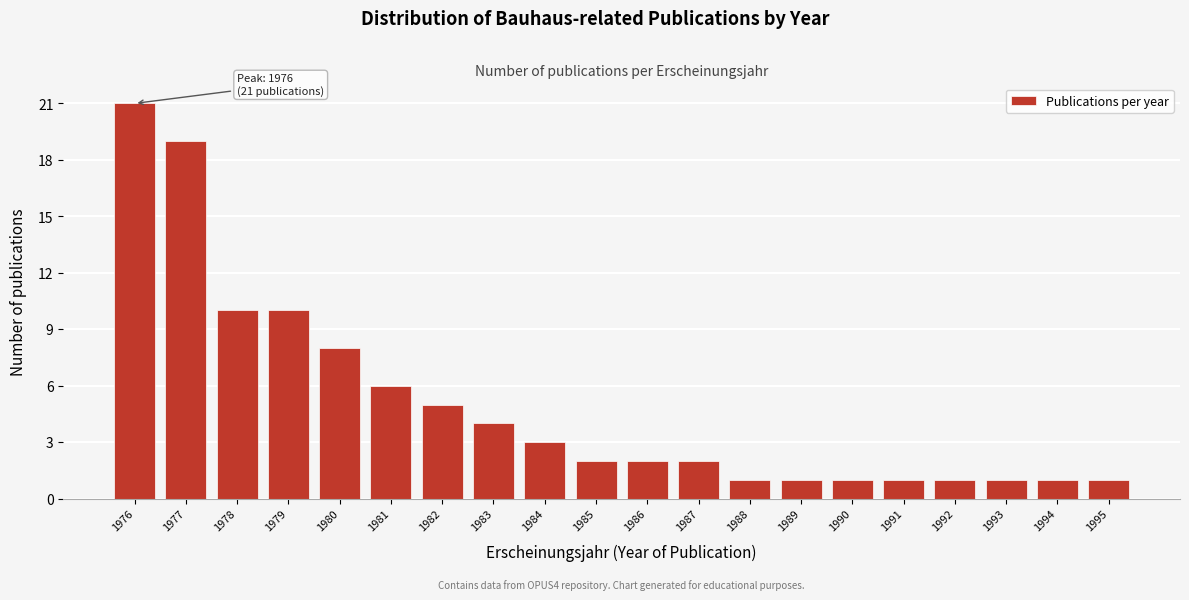

Reading left to right, list all the values displayed in this chart.

21	19	10	10	8	6	5	4	3	2	2	2	1	1	1	1	1	1	1	1